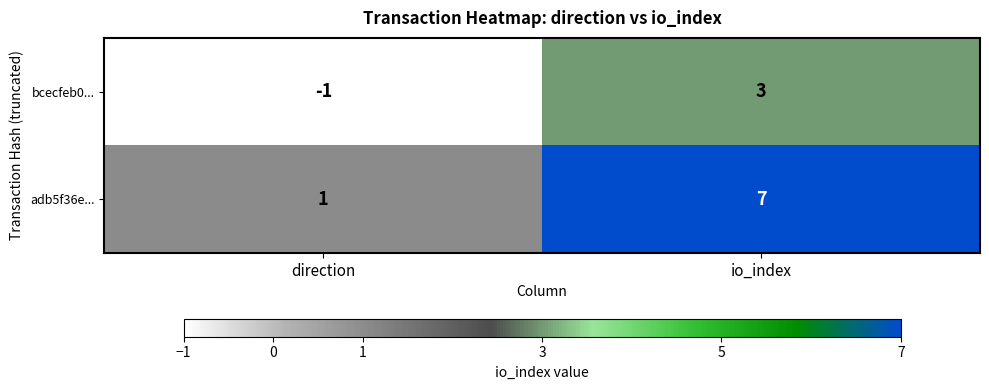

Is it true that bcecfeb0... equals -2 at direction?

False